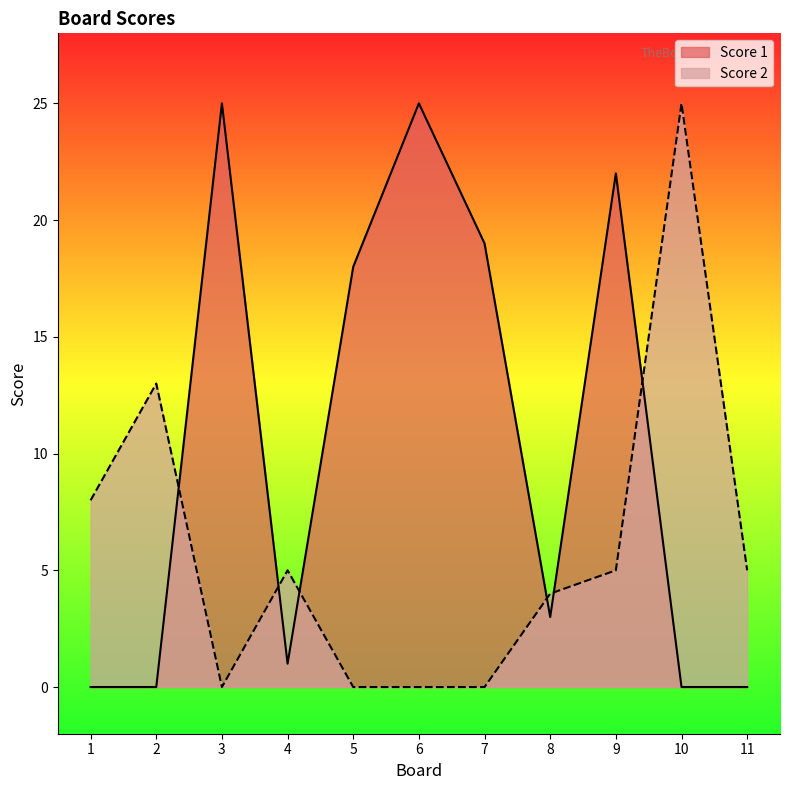

Which category has the highest value in the Score 2 series?

10